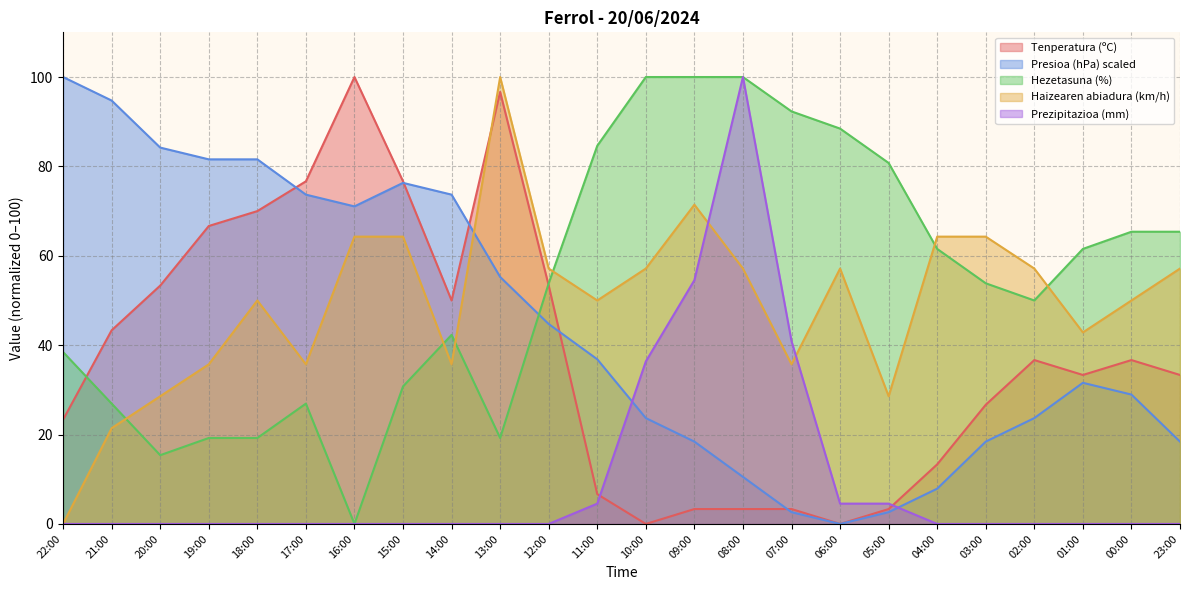

The value of Tenperatura (ºC) at 11:00 is 6.7. True or false?

True